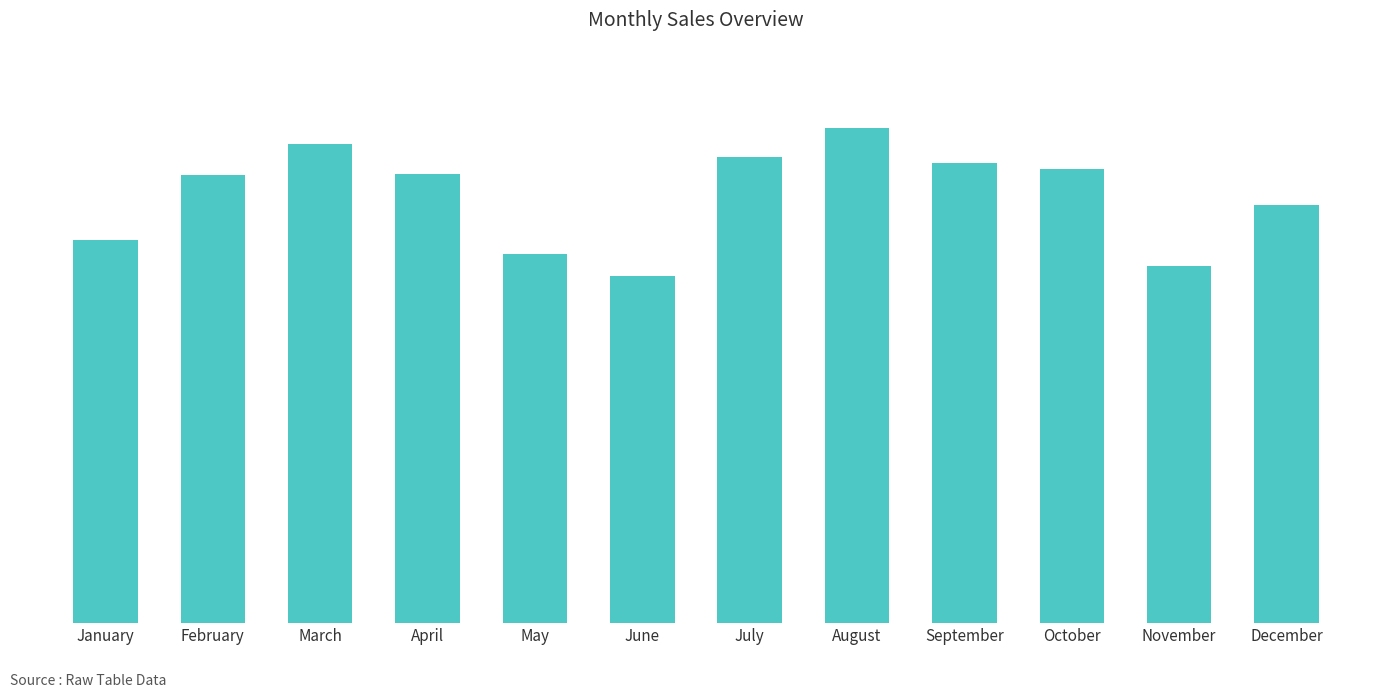

Reading left to right, extract all data points from this chart.

January=52235	February=61104	March=65425	April=61204	May=50350	June=47335	July=63616	August=67536	September=62812	October=61908	November=48742	December=57084